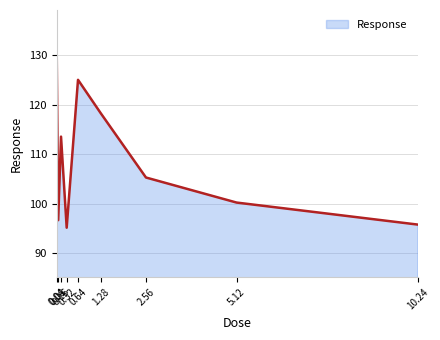

Is it true that the value at 10.24 is 169.4?

False